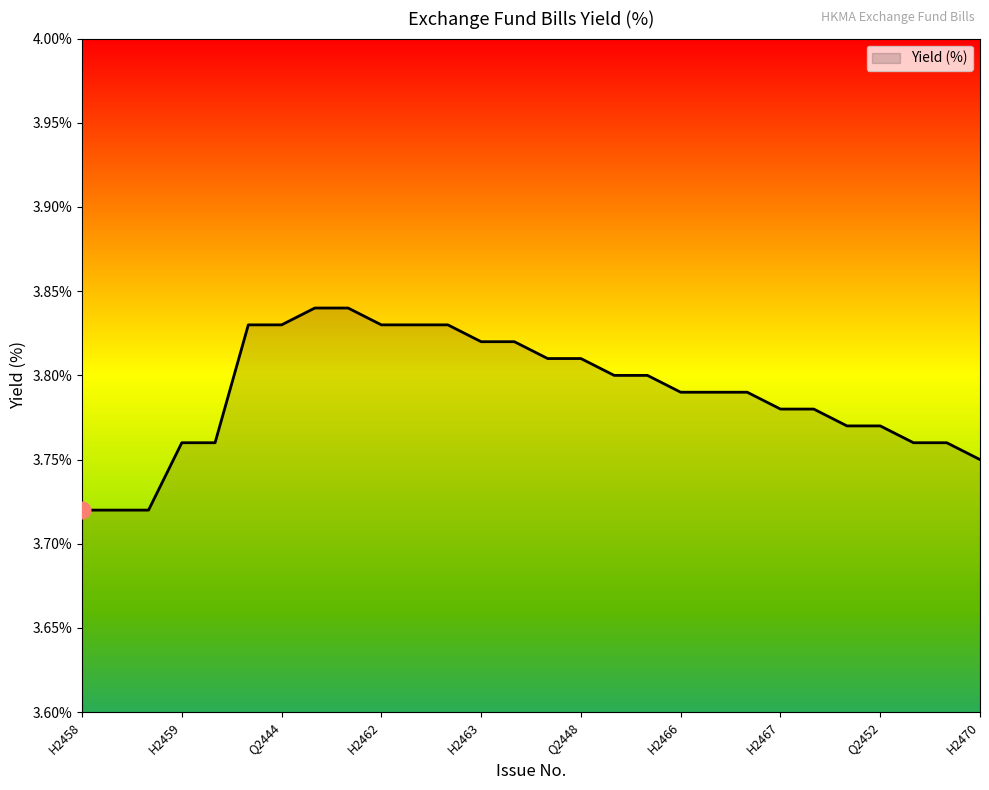

True or false: the data has more than 0 interior local peaks.

False